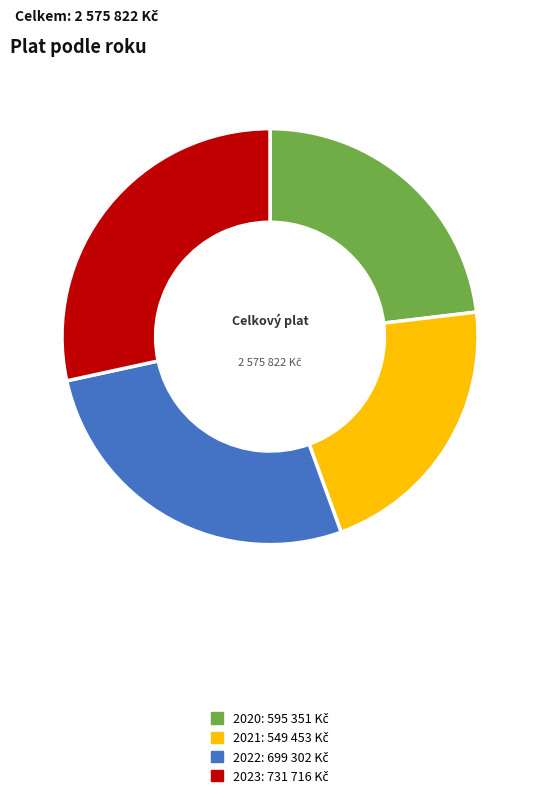

Is 2020 the majority of the pie?

No